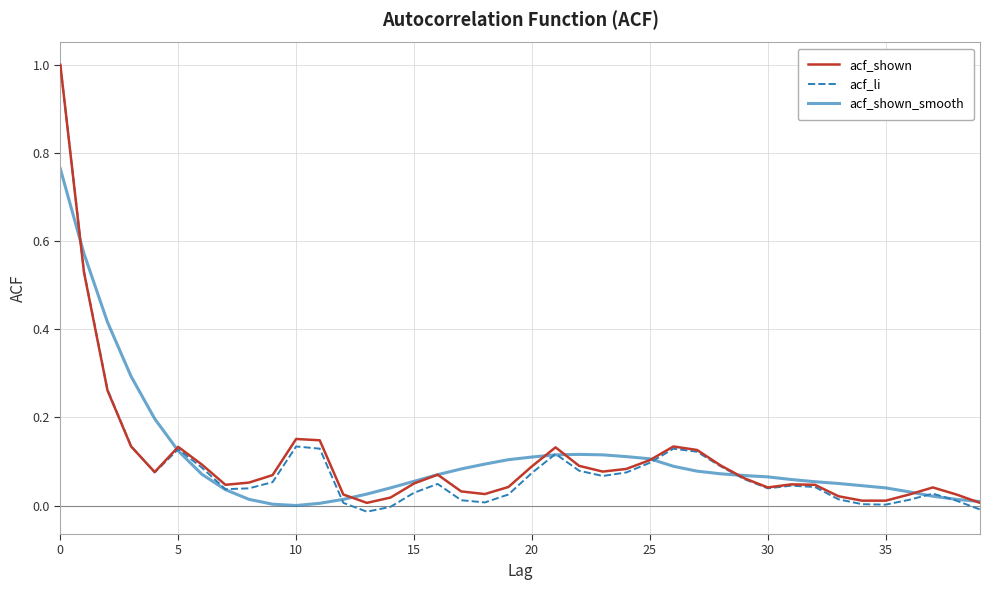

What is the highest value of the acf_shown series?

1.0